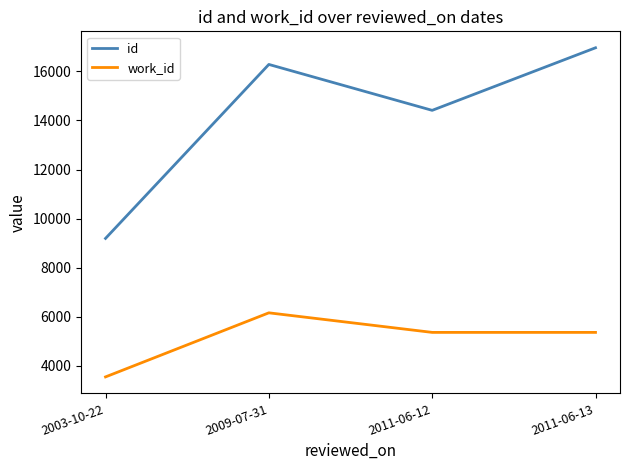

Is it true that id equals 26172 at 2009-07-31?

False